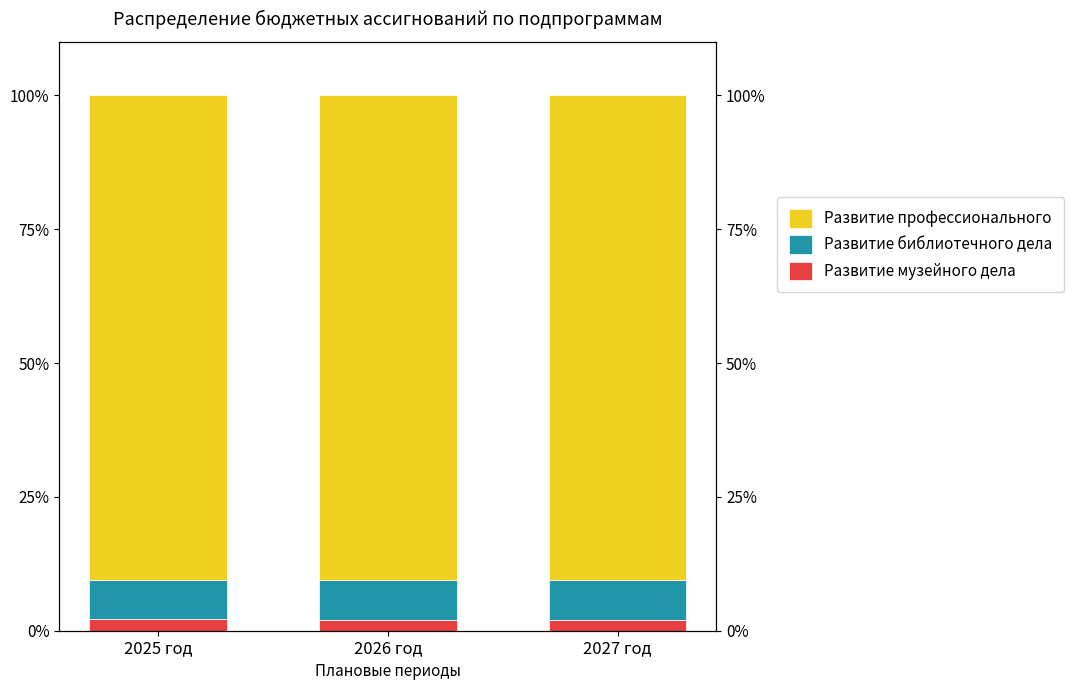

Reading left to right, transcribe all the data shown in this chart.

Развитие музейного дела: 2025 год=2.1	2026 год=2.1	2027 год=2.1
Развитие библиотечного дела: 2025 год=7.3	2026 год=7.4	2027 год=7.4
Развитие профессионального: 2025 год=90.6	2026 год=90.5	2027 год=90.5